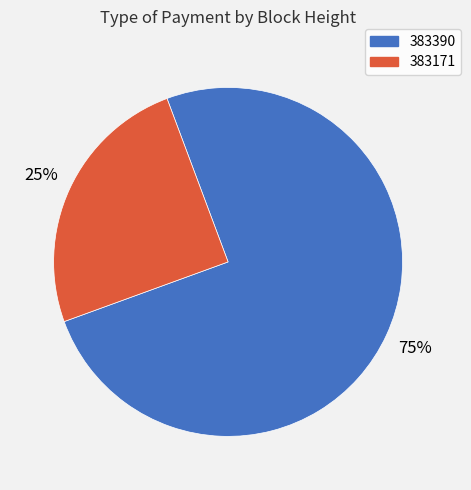

To the nearest percent, what is the combined percentage of 383171 and 383390?

100%